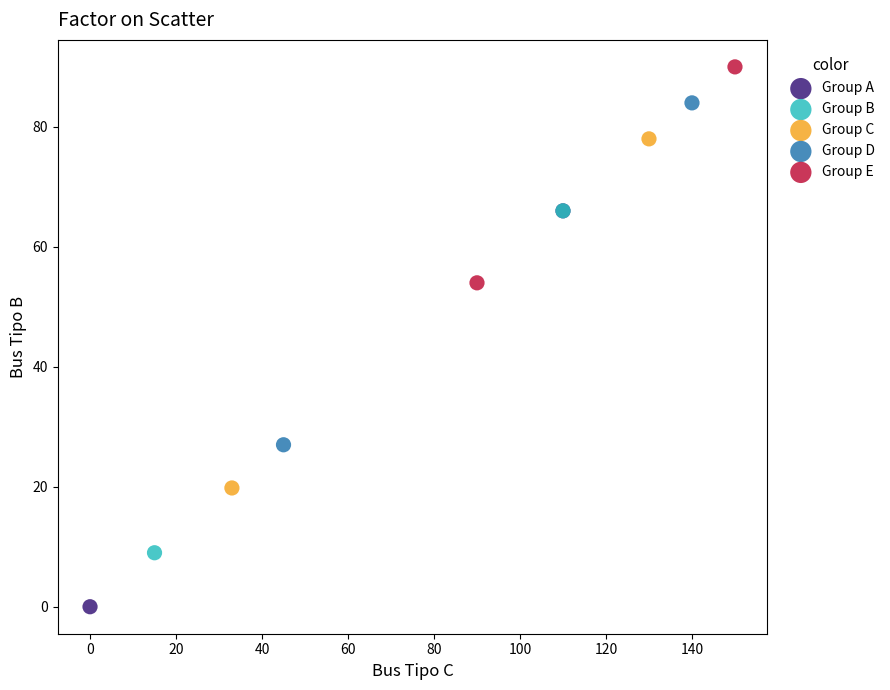

What are all the series names shown in the legend?

Group A, Group B, Group C, Group D, Group E